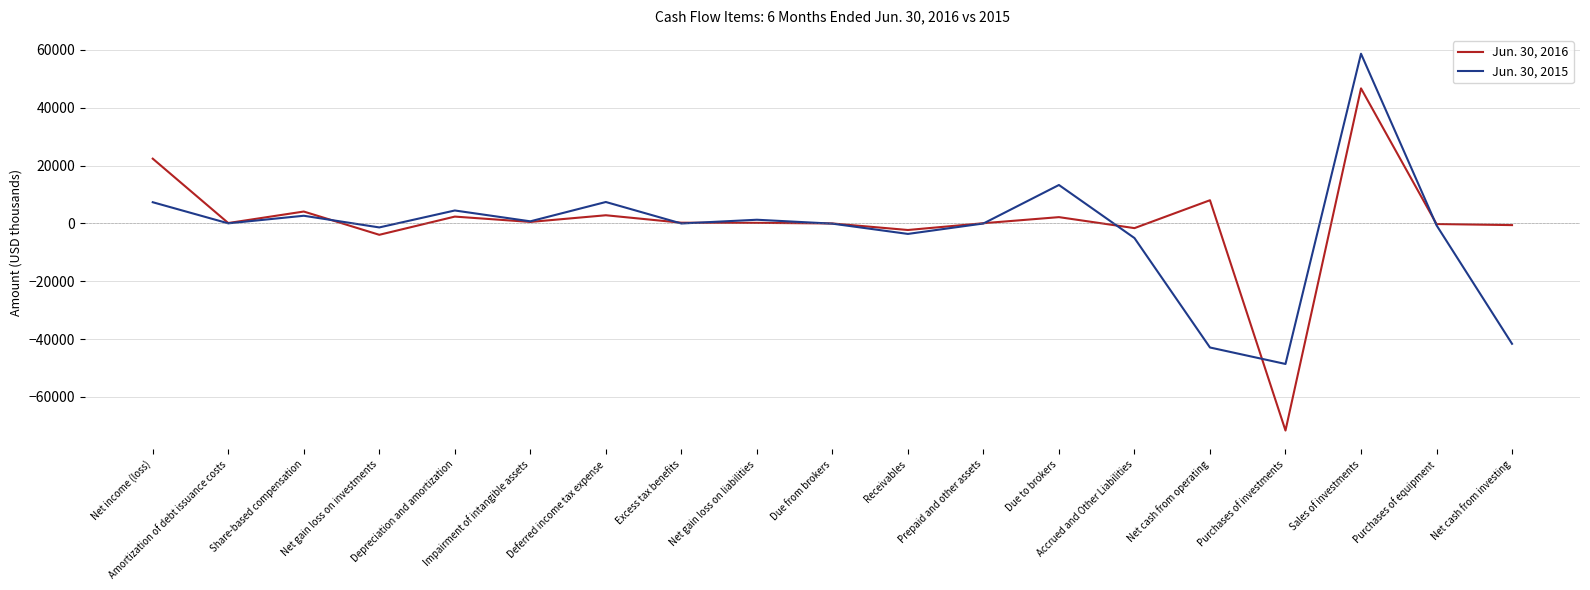

True or false: Jun. 30, 2016 has more than 1 interior local peaks.

True